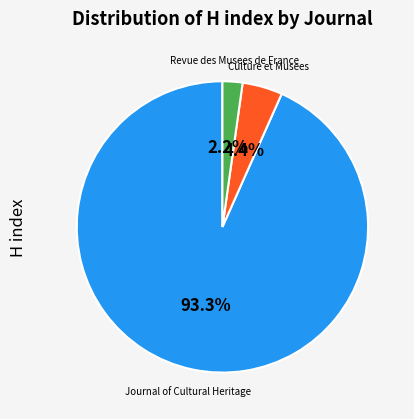

Does any single category account for the majority?

Yes